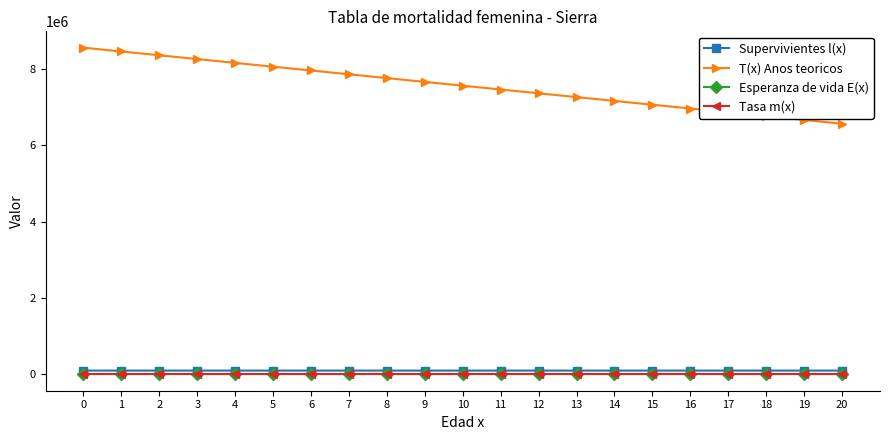

The Esperanza de vida E(x) series shows 80.9 at 5. True or false?

True